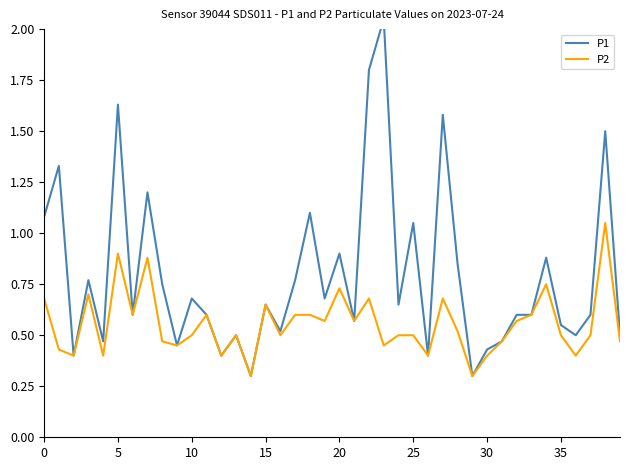

True or false: P2 and P1 cross at least once.

False